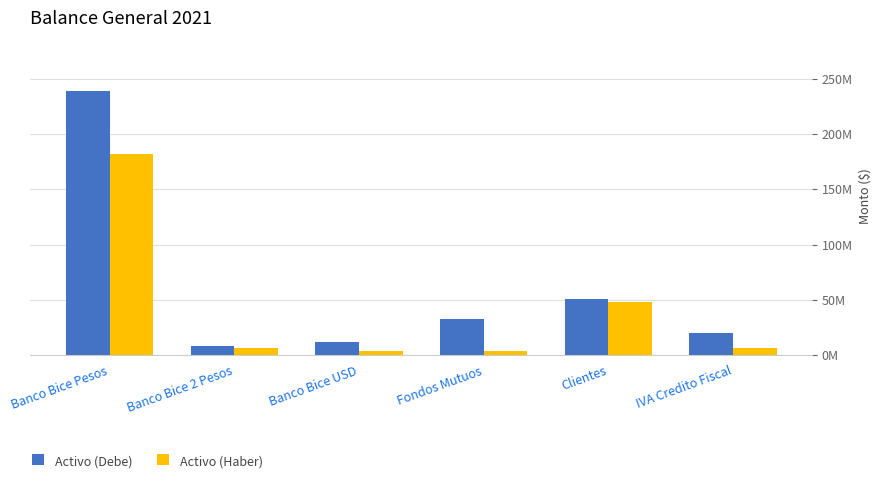

Rank the categories by Activo (Haber) value from lowest to highest.

Banco Bice USD, Fondos Mutuos, IVA Credito Fiscal, Banco Bice 2 Pesos, Clientes, Banco Bice Pesos